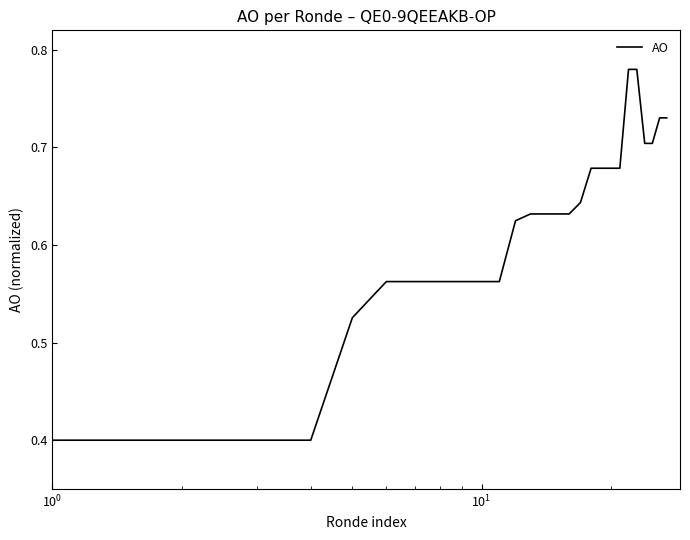

What is the minimum value shown in the chart?

0.4